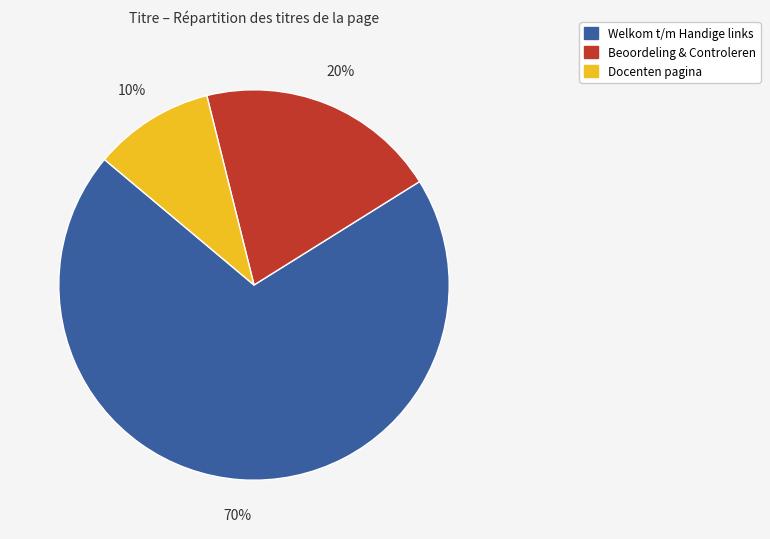

To the nearest percent, what portion does Docenten pagina represent?

10%